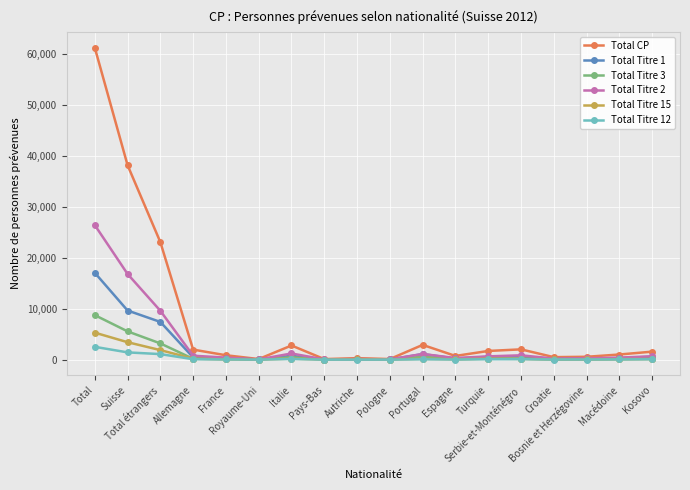

What is the maximum value shown in the chart?

61226